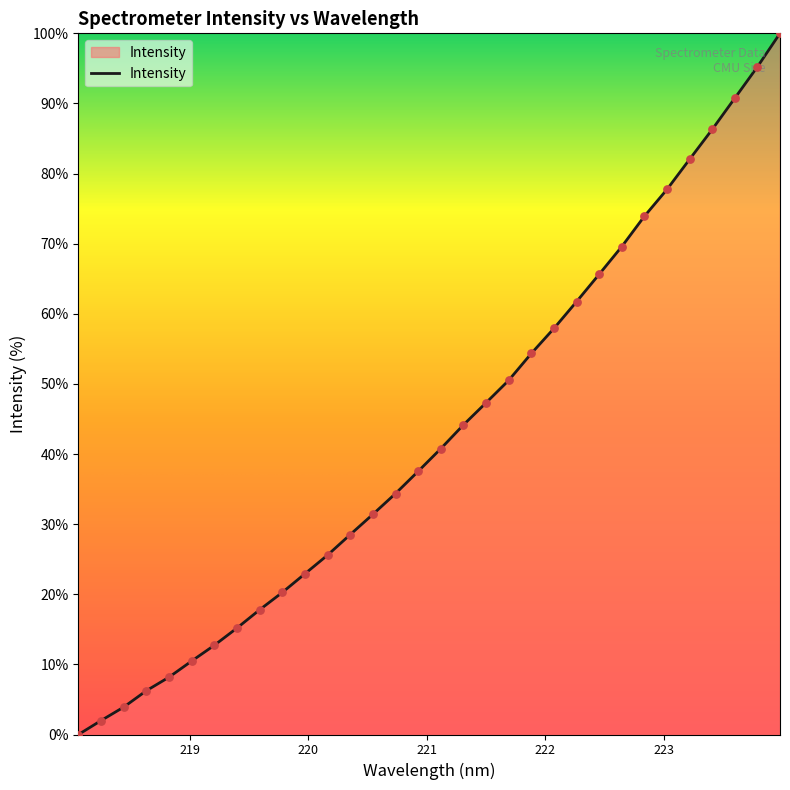

What is the maximum value shown in the chart?

100.0